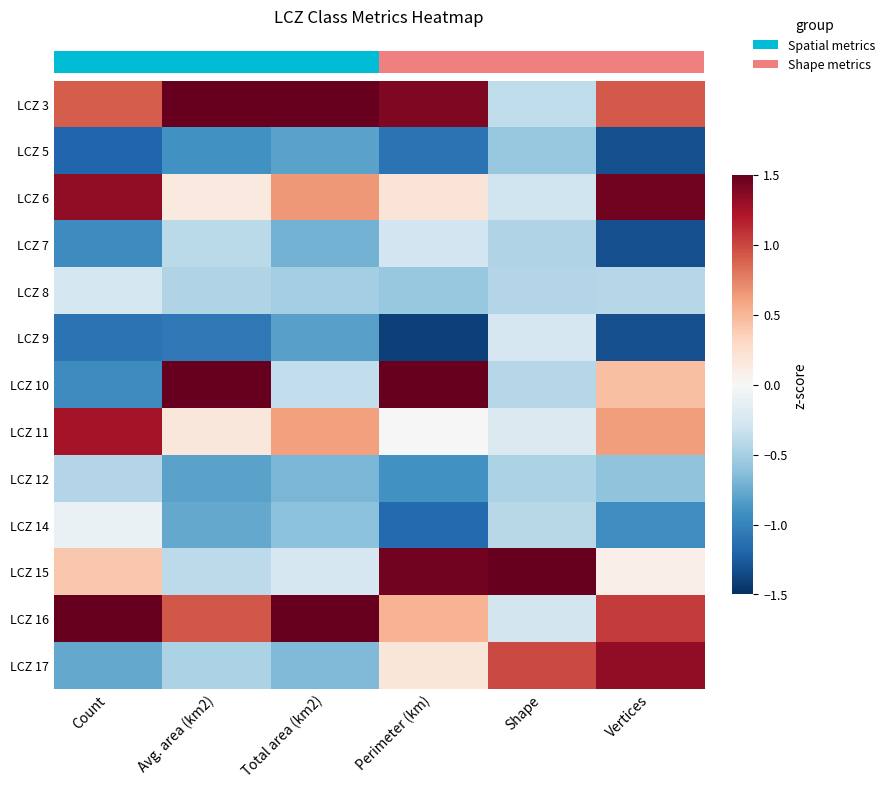

Count the number of data series in this chart.

13